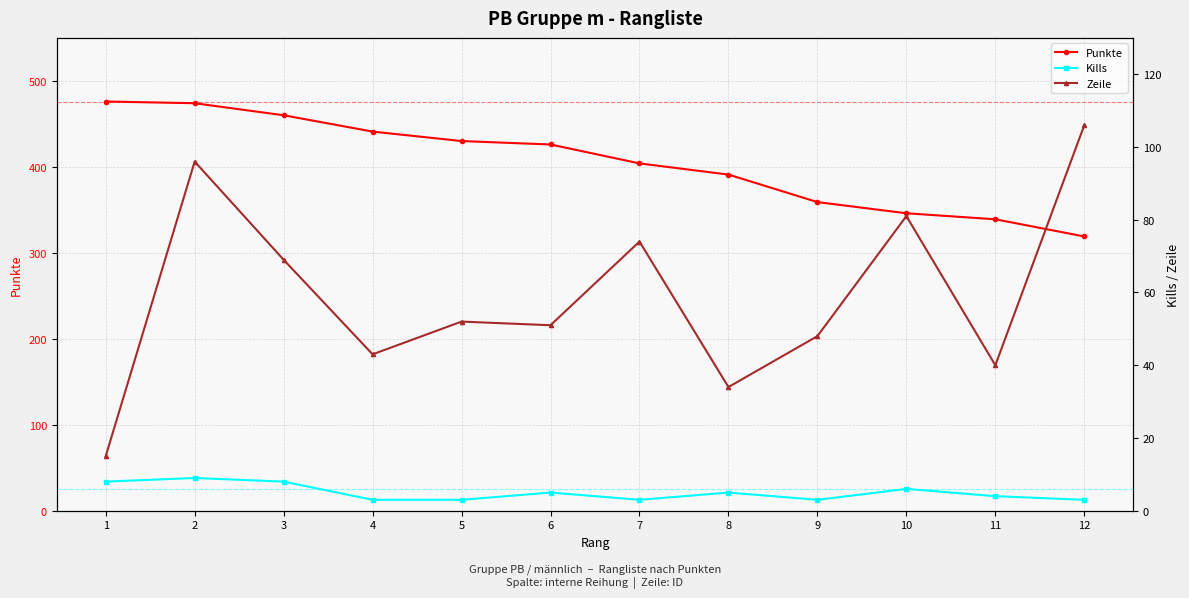

At how many categories does at least one series exceed 222?

12